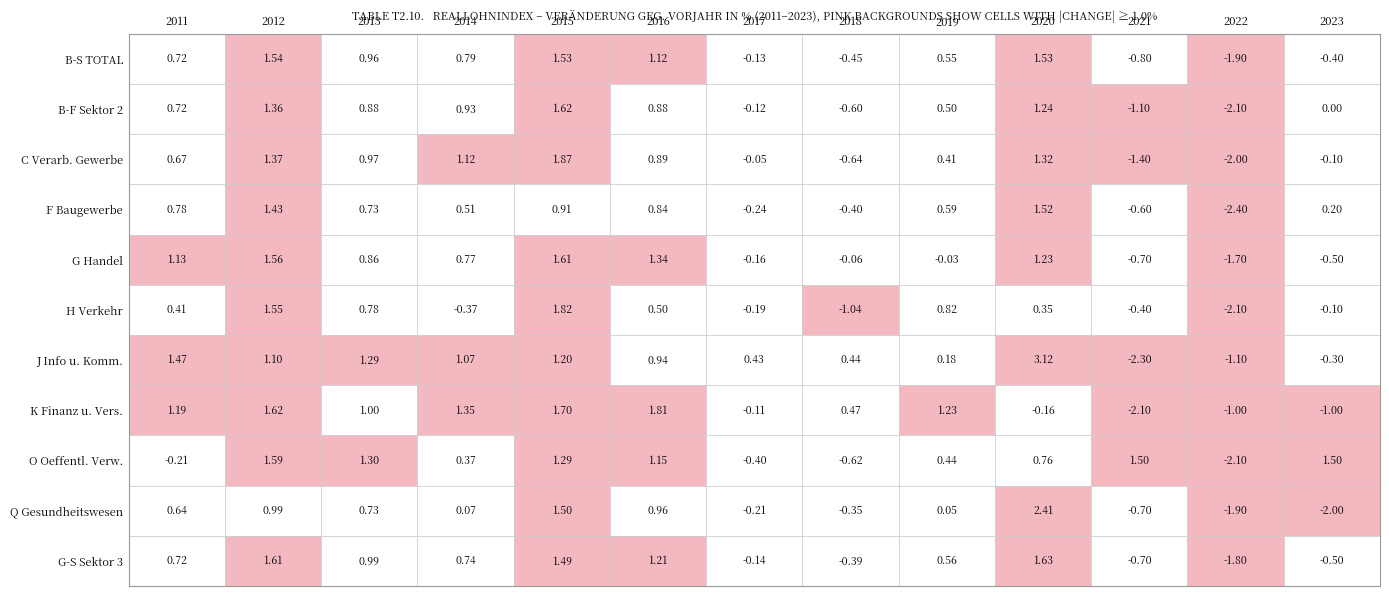

Rank the series by their maximum value, from lowest to highest.

F Baugewerbe, B-S TOTAL, O Oeffentl. Verw., G Handel, B-F Sektor 2, G-S Sektor 3, K Finanz u. Vers., H Verkehr, C Verarb. Gewerbe, Q Gesundheitswesen, J Info u. Komm.